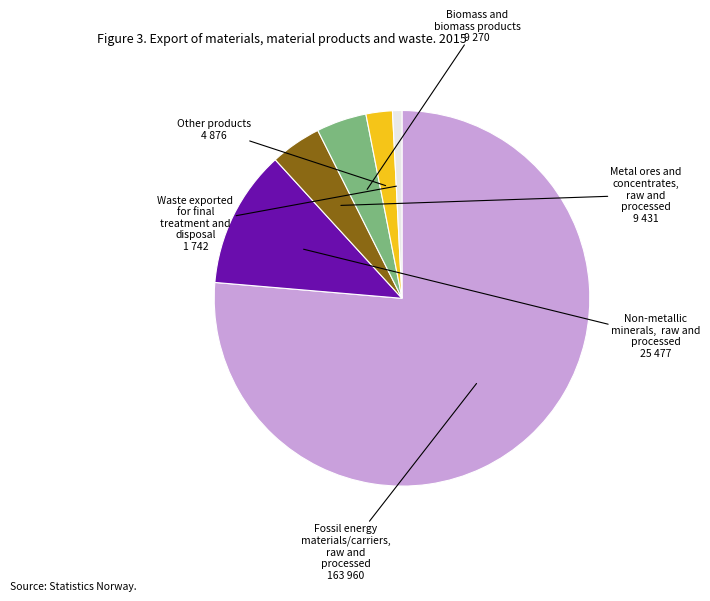

Does any single category account for the majority?

Yes